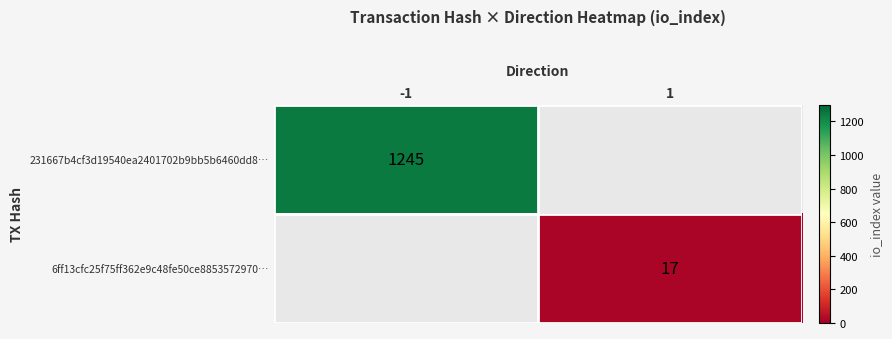

At how many categories does at least one series exceed 887?

1